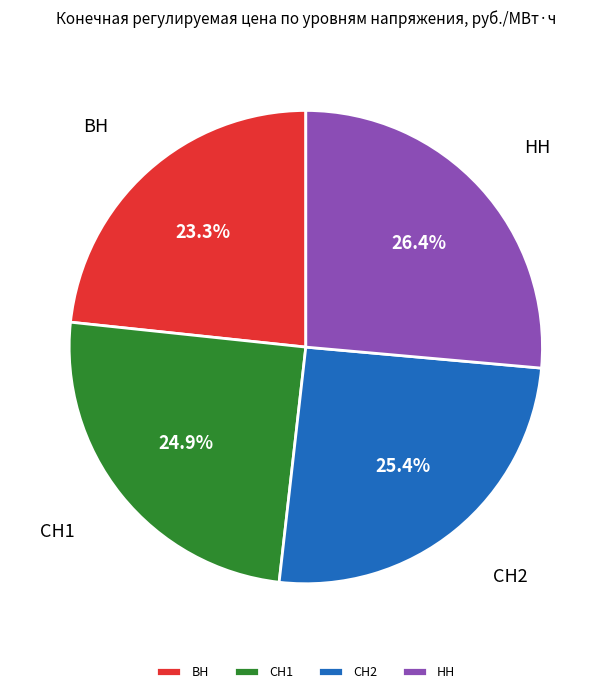

Rank the categories by value from lowest to highest.

ВН, СН1, СН2, НН